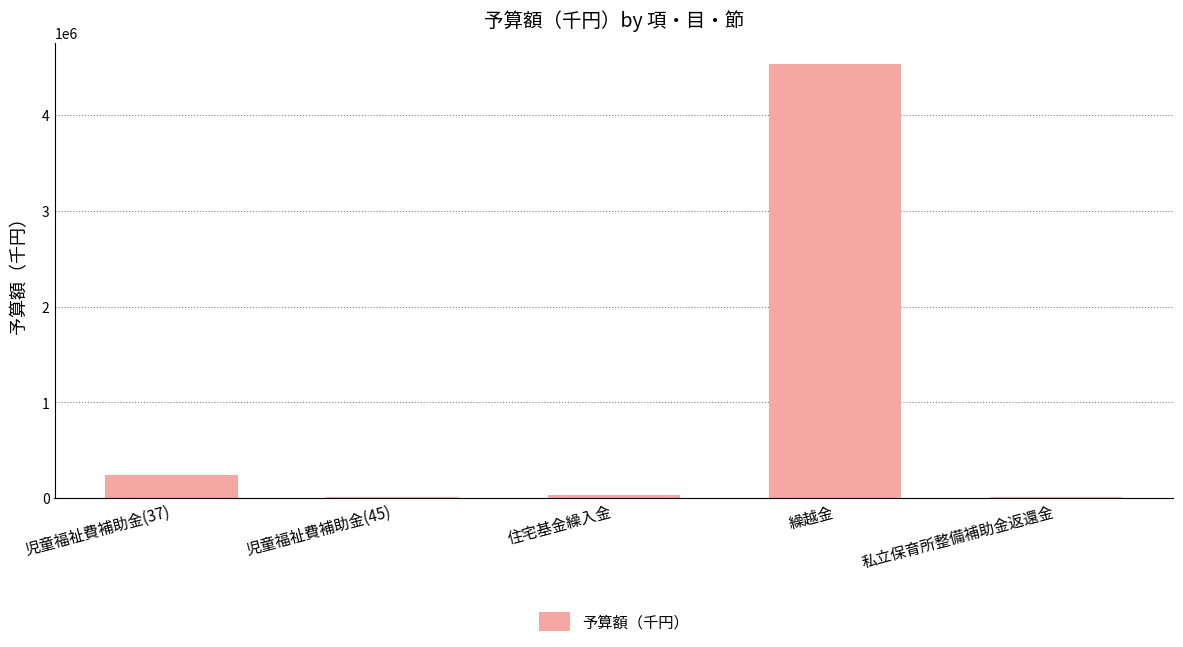

At which label is the value closest to 2268643?

児童福祉費補助金(37)